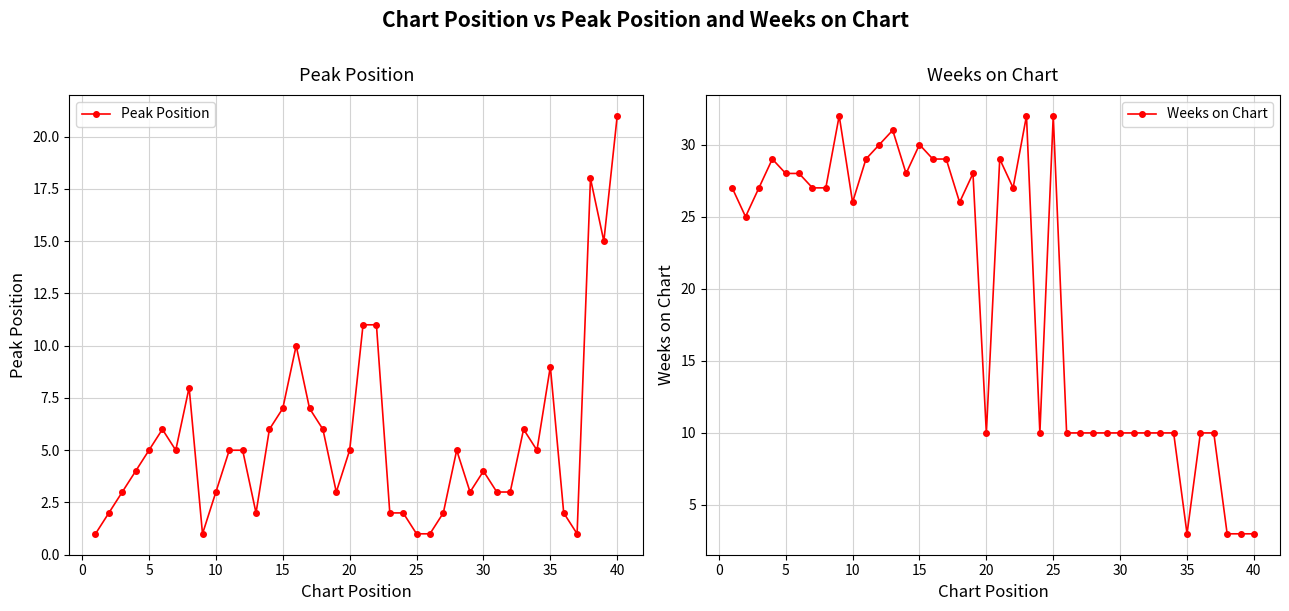

Reading right to left, what are all the values shown in this chart?

Peak Position: 21	15	18	1	2	9	5	6	3	3	4	3	5	2	1	1	2	2	11	11	5	3	6	7	10	7	6	2	5	5	3	1	8	5	6	5	4	3	2	1
Weeks on Chart: 3	3	3	10	10	3	10	10	10	10	10	10	10	10	10	32	10	32	27	29	10	28	26	29	29	30	28	31	30	29	26	32	27	27	28	28	29	27	25	27